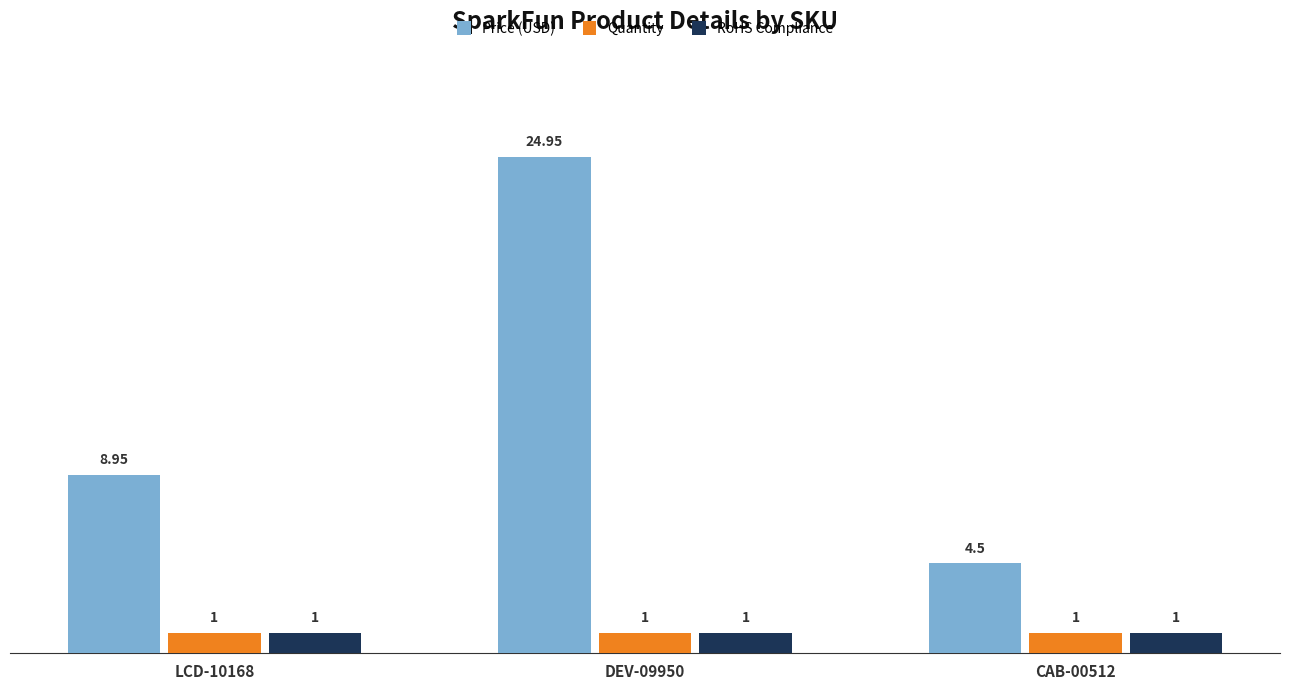

At which category is the sum across all series the highest?

DEV-09950